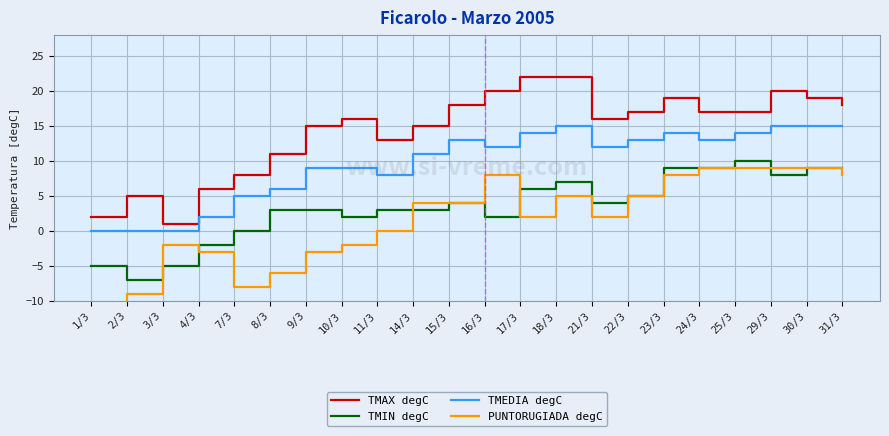

What is the sum of the PUNTORUGIADA degC values at 18/3 and 3/3?

3